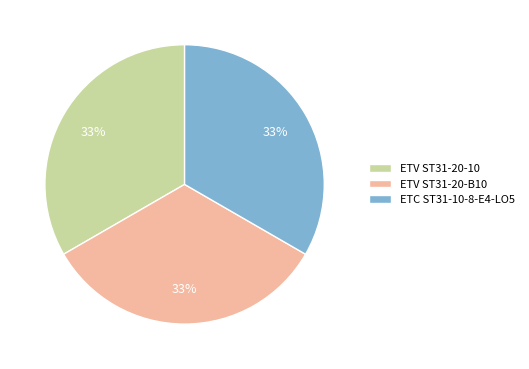

Combined, do ETC ST31-10-8-E4-LO5 and ETV ST31-20-10 account for over 50%?

Yes